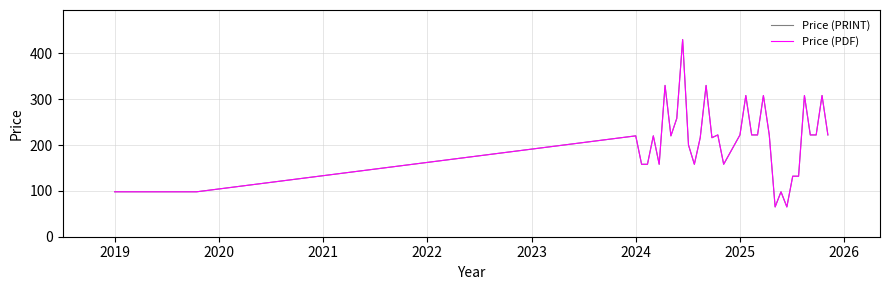

Is this an area chart (filled region under the line)?

No